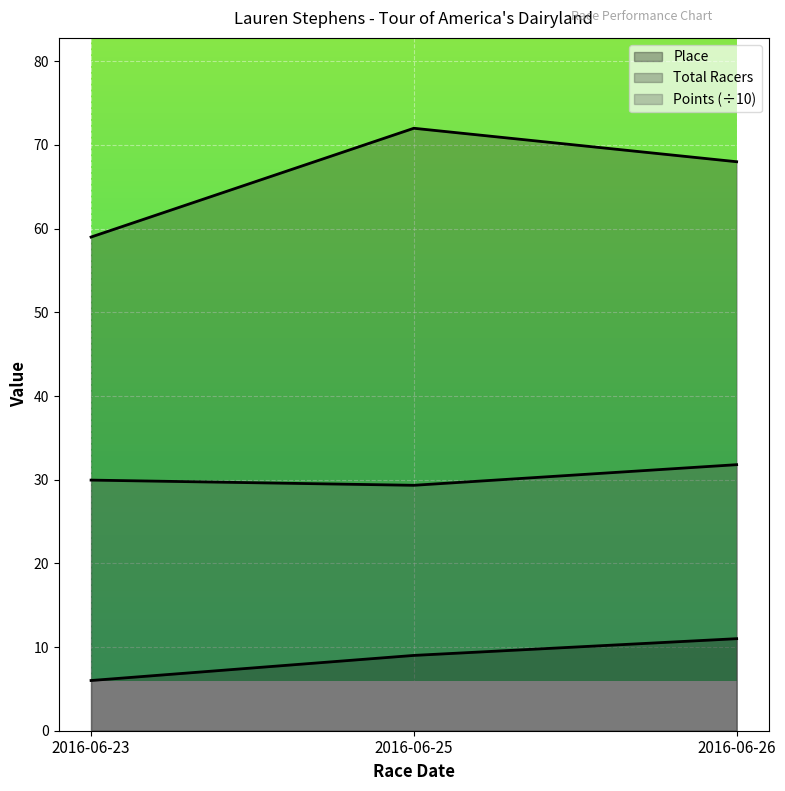

The Place series shows 9.0 at 2016-06-25. True or false?

True